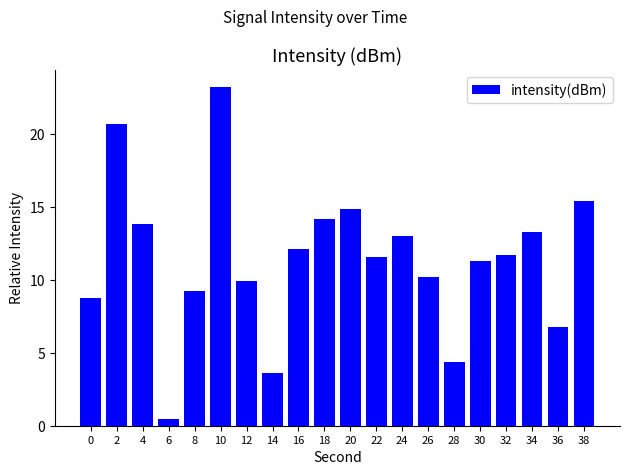

What is the difference between the maximum and minimum values?

22.7